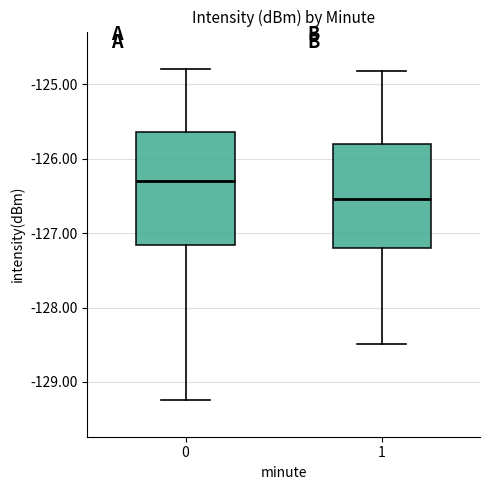

Comparing the boxes themselves (not the whiskers), which one is the tallest?

0